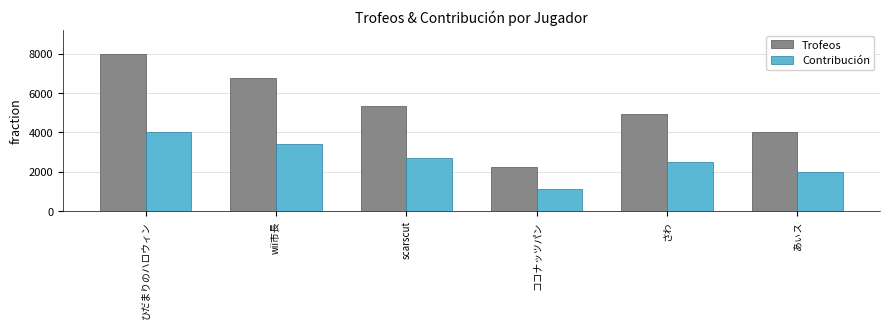

Reading left to right, extract all data points from this chart.

Trofeos: ひだまりのハロウィン=8000	wii市長=6753	scarscut=5341	ココナッツパン=2236	さわ=4939	あぃス=4001
Contribución: ひだまりのハロウィン=4000	wii市長=3376	scarscut=2670	ココナッツパン=1118	さわ=2469	あぃス=2000